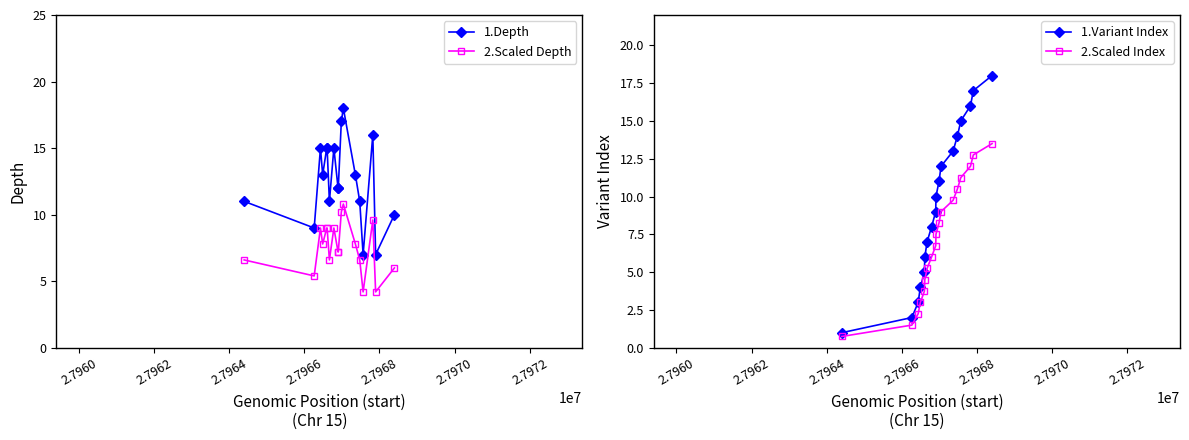

How many values in the 1.Depth series exceed 13?

7